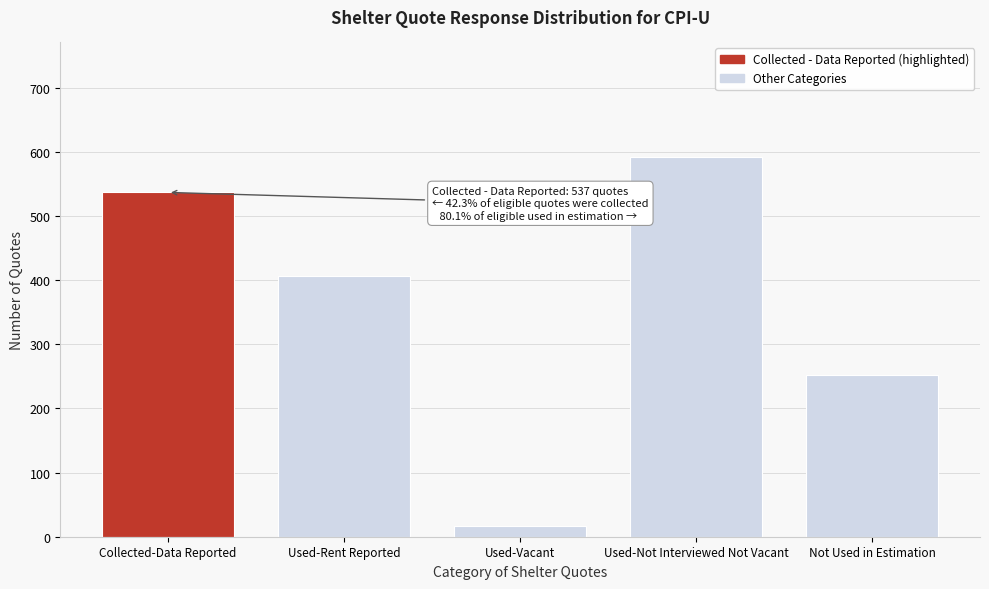

Reading left to right, extract all data points from this chart.

537	407	17	593	252